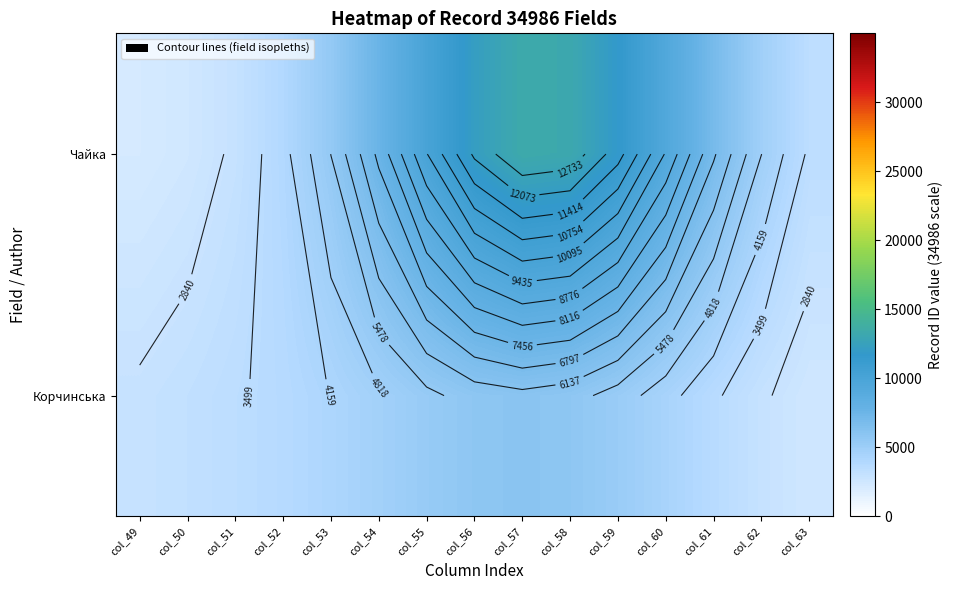

Which series has the largest total across all categories?

Чайка